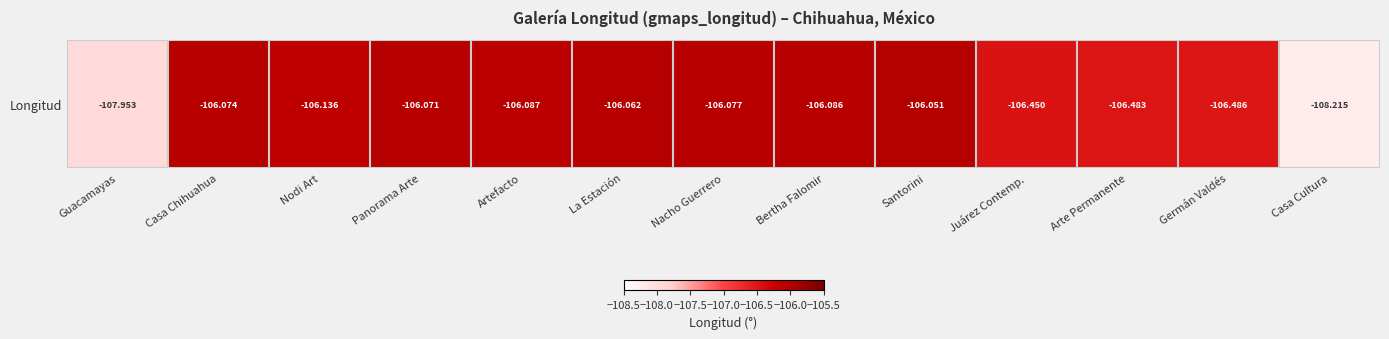

Which label corresponds to the largest value in the chart?

Santorini